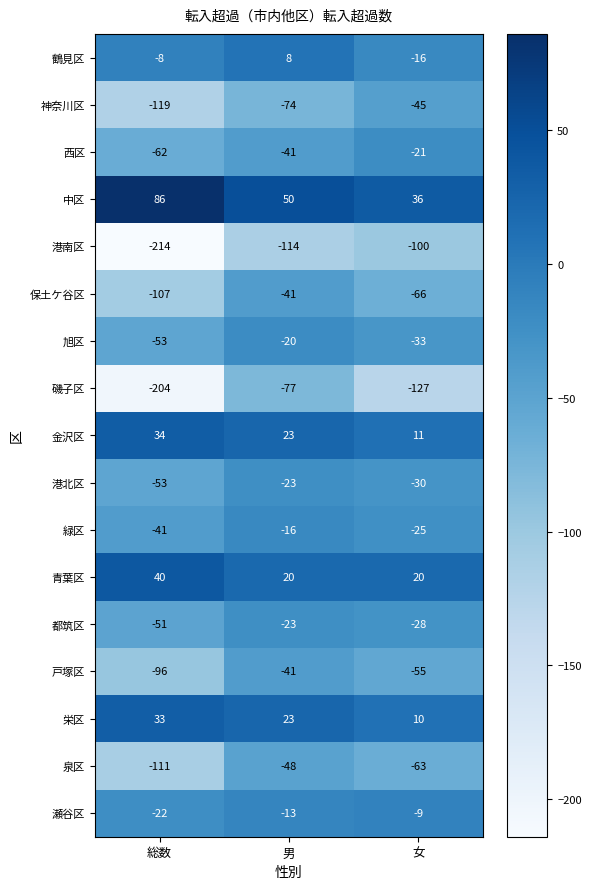

Count the number of categories in the chart.

3